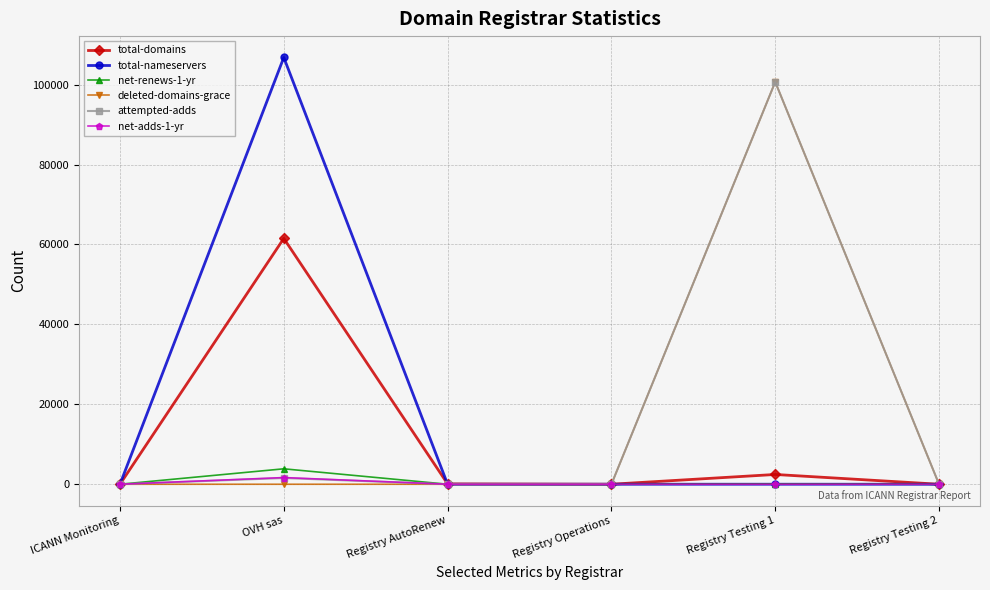

What is the total value across all series at Registry Testing 1?

203899